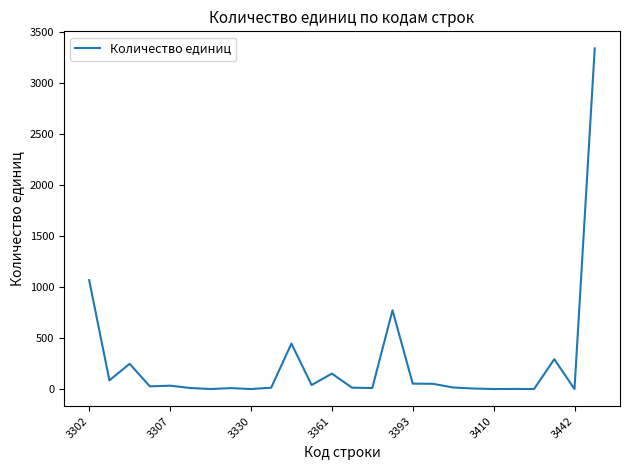

What is the greatest value displayed?

3335